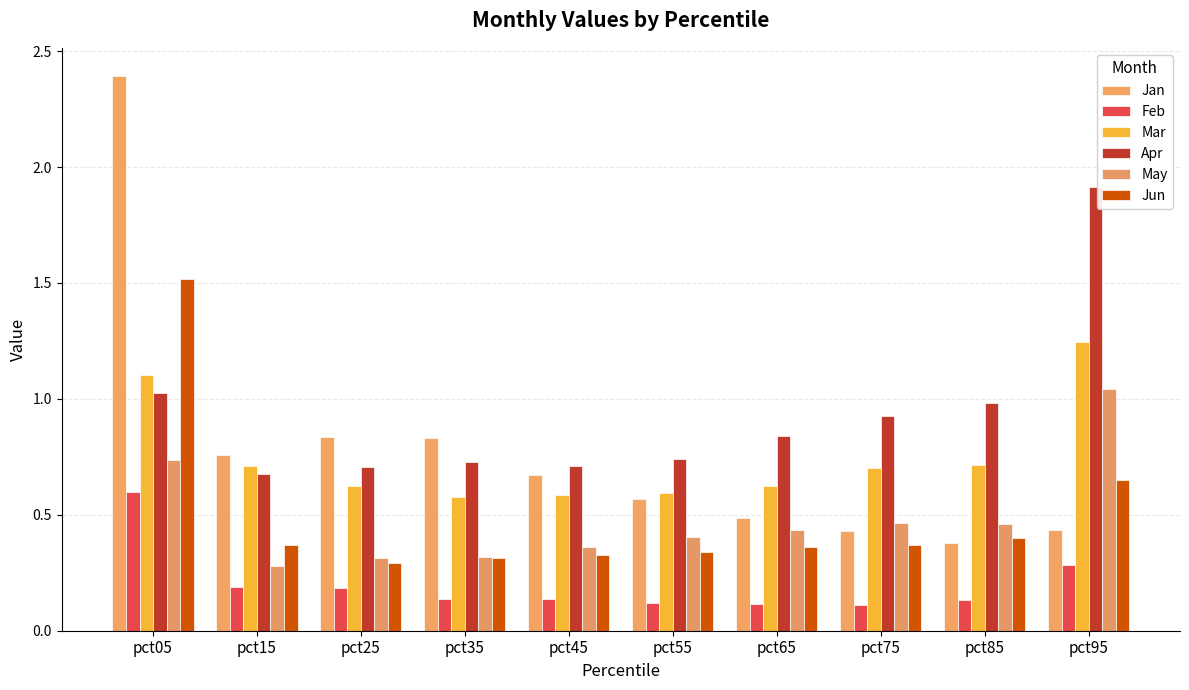

What is the sum of all Jan values?

7.8